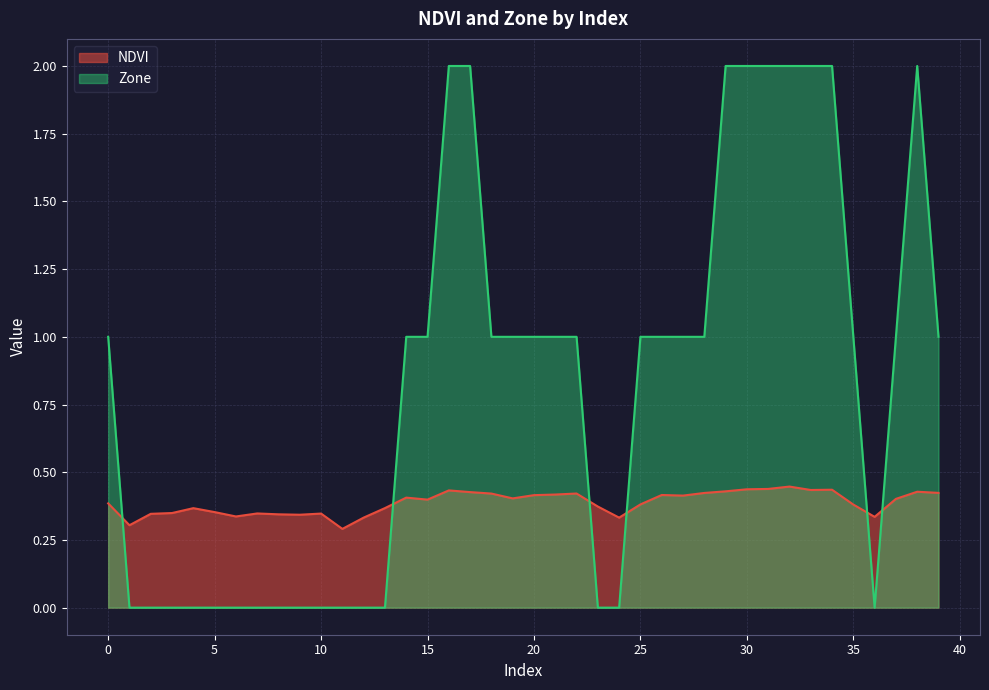

Reading right to left, list all the values displayed in this chart.

NDVI: 0.4	0.4	0.4	0.3	0.4	0.4	0.4	0.4	0.4	0.4	0.4	0.4	0.4	0.4	0.4	0.3	0.4	0.4	0.4	0.4	0.4	0.4	0.4	0.4	0.4	0.4	0.4	0.3	0.3	0.3	0.3	0.3	0.3	0.3	0.4	0.4	0.3	0.3	0.3	0.4
Zone: 1.0	2.0	1.0	0.0	1.0	2.0	2.0	2.0	2.0	2.0	2.0	1.0	1.0	1.0	1.0	0.0	0.0	1.0	1.0	1.0	1.0	1.0	2.0	2.0	1.0	1.0	0.0	0.0	0.0	0.0	0.0	0.0	0.0	0.0	0.0	0.0	0.0	0.0	0.0	1.0